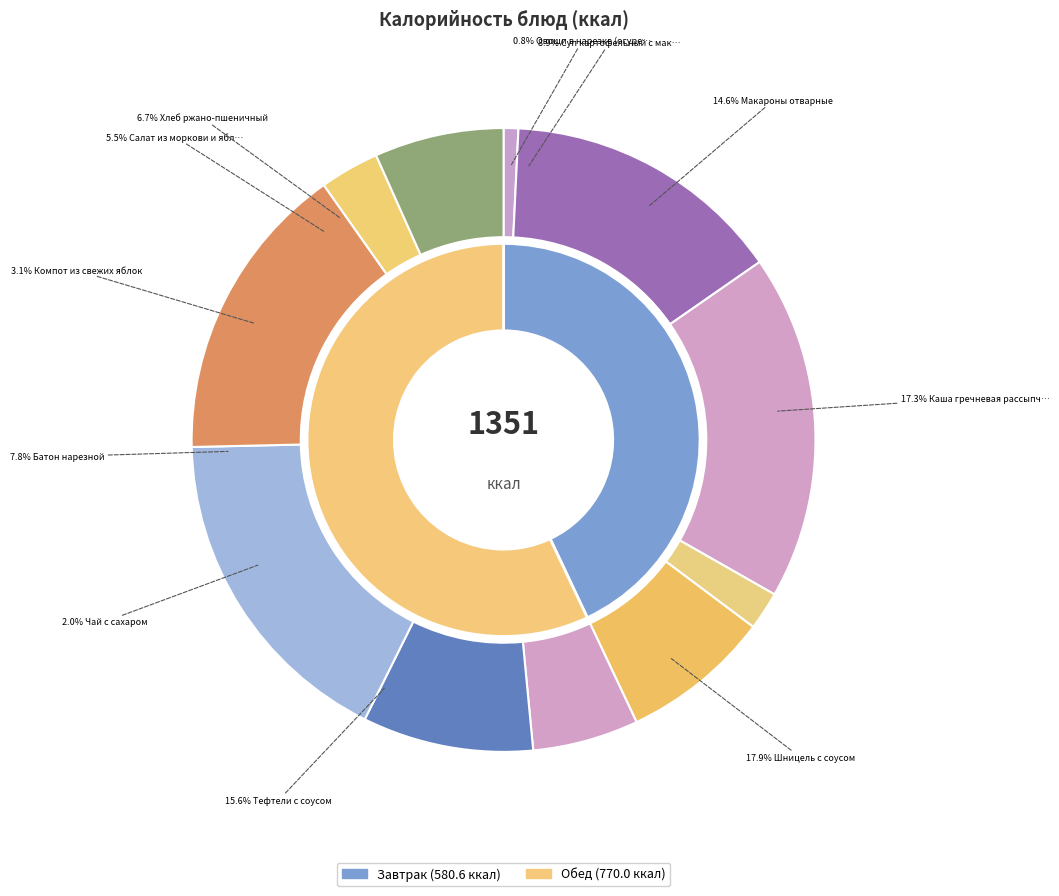

What is the smallest slice in the pie chart?

Овощи в нарезке (огурец)